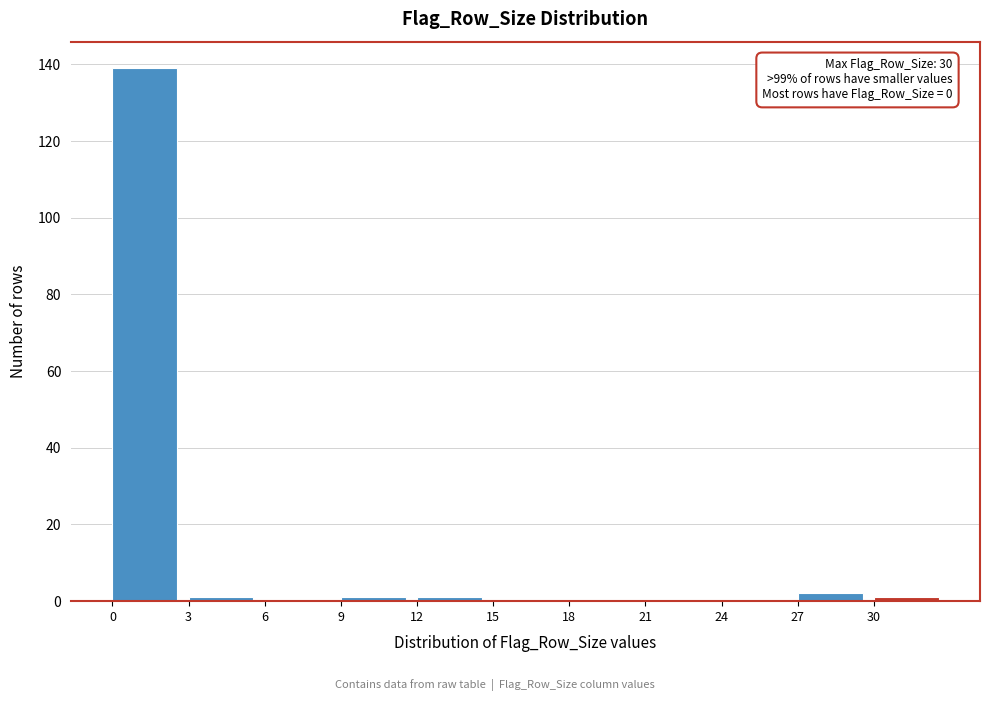

Over which range of the x-axis is the bar tallest?

0 to 3